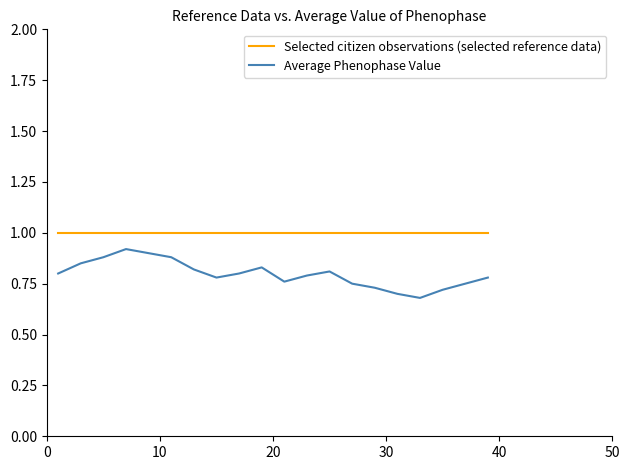

True or false: Selected citizen observations (selected reference data) and Average Phenophase Value cross at least once.

False